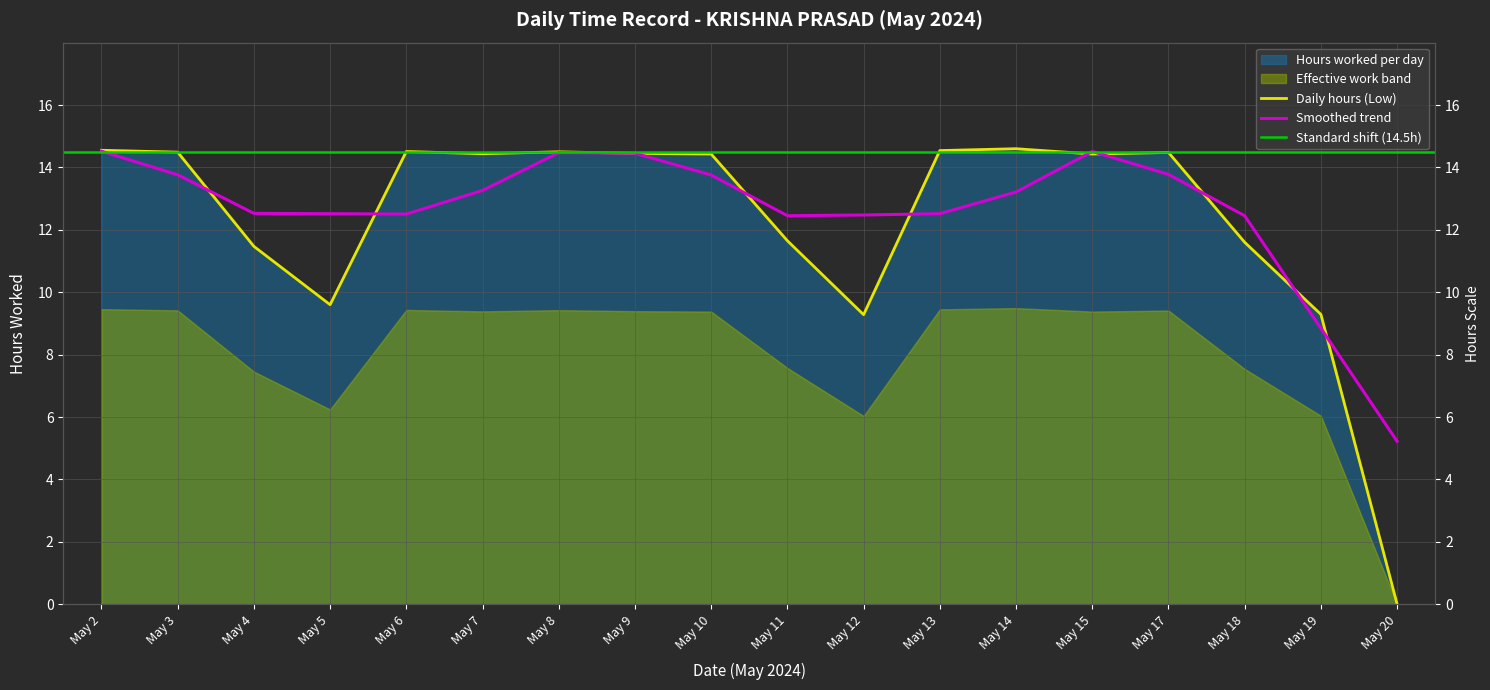

True or false: the data shows 14.6 at May 2.

True